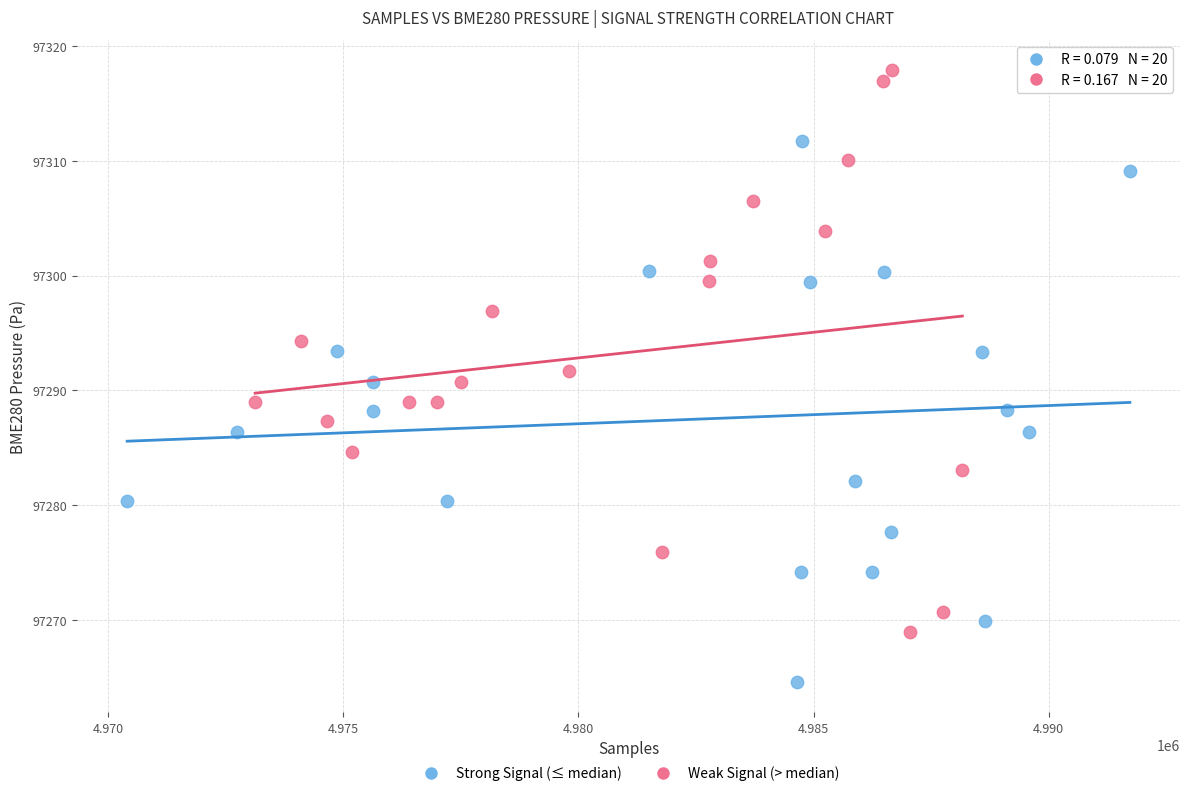

Which series contains the lowest Y value?

Strong Signal (≤ median)